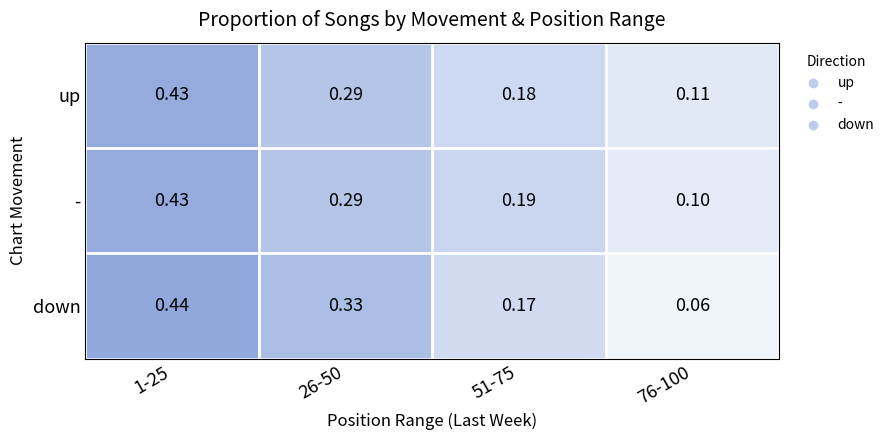

Which series has the largest range (max minus min)?

down